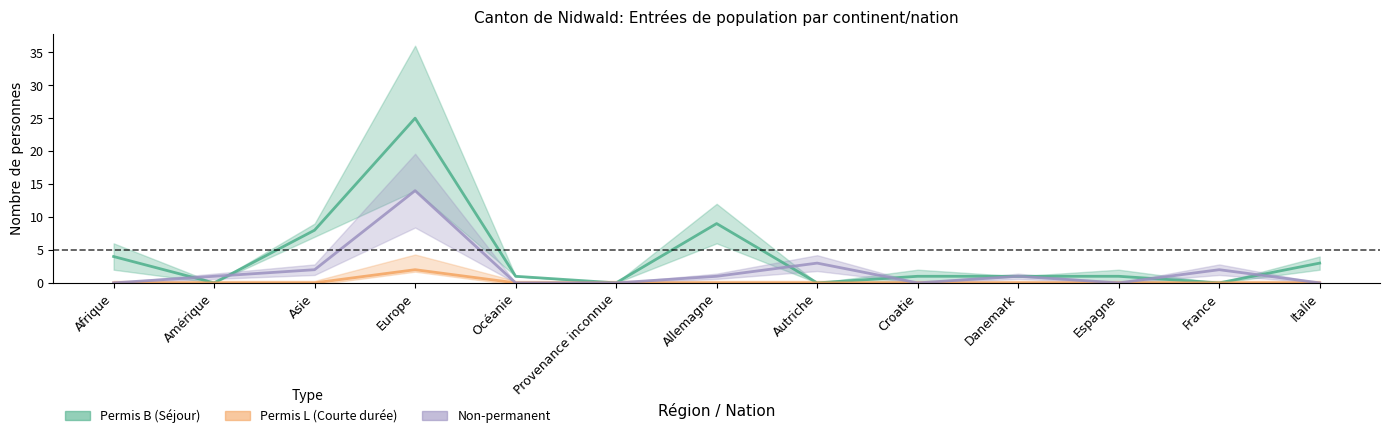

True or false: Non-permanent - Total has a value of 5 at Autriche.

False